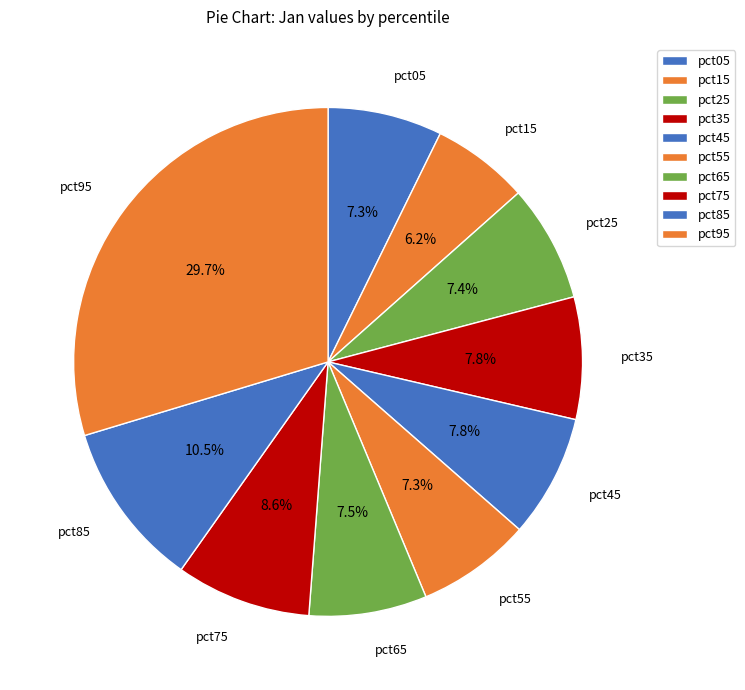

Does any single category account for the majority?

No